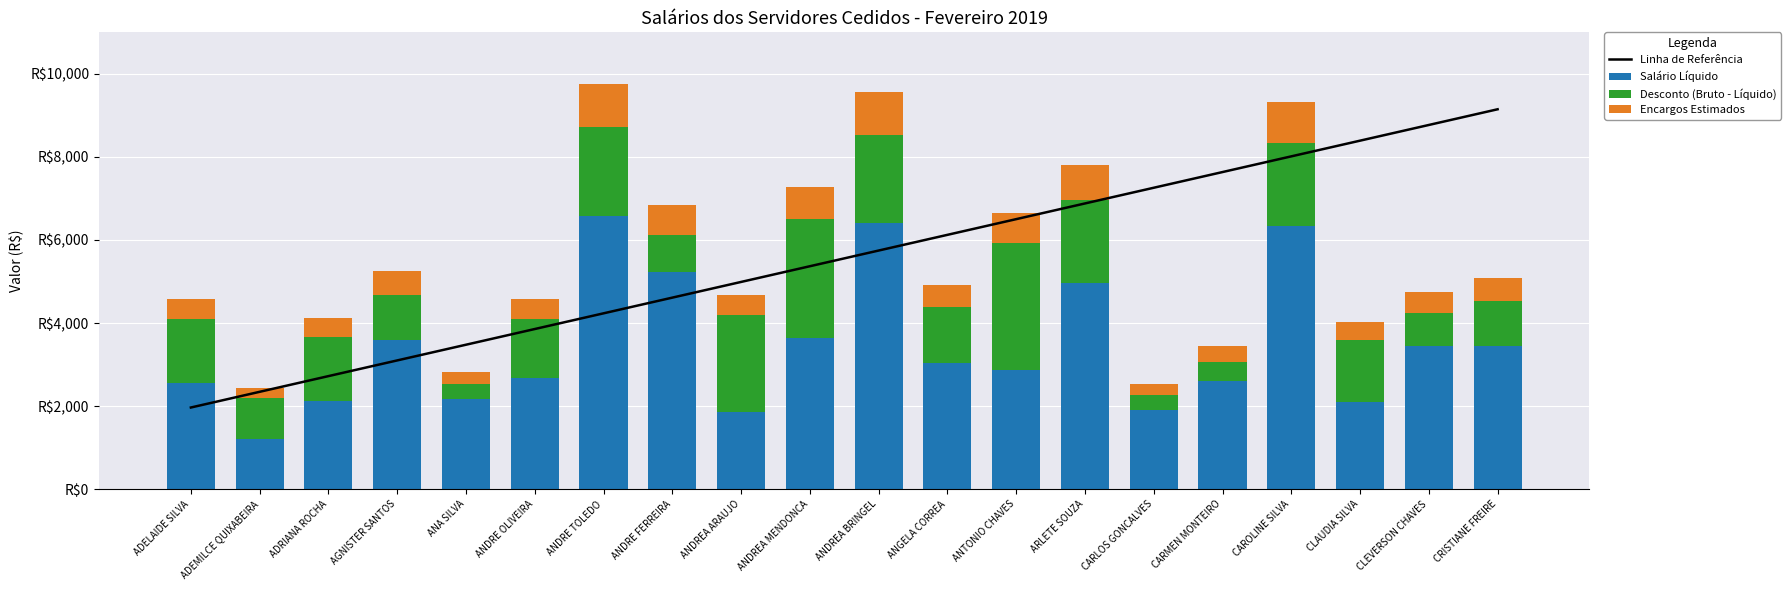

Reading left to right, list all the values displayed in this chart.

Linha de Referência: ADELAIDE SILVA=1967.4	ADEMILCE QUIXABEIRA=2345.3	ADRIANA ROCHA=2723.2	AGNISTER SANTOS=3101.1	ANA SILVA=3479.0	ANDRE OLIVEIRA=3856.9	ANDRE TOLEDO=4234.8	ANDRE FERREIRA=4612.7	ANDREA ARAUJO=4990.6	ANDREA MENDONCA=5368.5	ANDREA BRINGEL=5746.5	ANGELA CORREA=6124.4	ANTONIO CHAVES=6502.3	ARLETE SOUZA=6880.2	CARLOS GONCALVES=7258.1	CARMEN MONTEIRO=7636.0	CAROLINE SILVA=8013.9	CLAUDIA SILVA=8391.8	CLEVERSON CHAVES=8769.7	CRISTIANE FREIRE=9147.6
Salário Líquido: ADELAIDE SILVA=2569.5	ADEMILCE QUIXABEIRA=1216.6	ADRIANA ROCHA=2128.7	AGNISTER SANTOS=3588.0	ANA SILVA=2176.6	ANDRE OLIVEIRA=2668.1	ANDRE TOLEDO=6577.6	ANDRE FERREIRA=5218.5	ANDREA ARAUJO=1860.9	ANDREA MENDONCA=3648.1	ANDREA BRINGEL=6399.0	ANGELA CORREA=3036.9	ANTONIO CHAVES=2867.0	ARLETE SOUZA=4972.7	CARLOS GONCALVES=1916.8	CARMEN MONTEIRO=2602.7	CAROLINE SILVA=6337.4	CLAUDIA SILVA=2101.7	CLEVERSON CHAVES=3450.2	CRISTIANE FREIRE=3460.3
Desconto (Bruto - Líquido): ADELAIDE SILVA=1521.1	ADEMILCE QUIXABEIRA=969.3	ADRIANA ROCHA=1547.3	AGNISTER SANTOS=1093.9	ANA SILVA=352.2	ANDRE OLIVEIRA=1422.5	ANDRE TOLEDO=2134.5	ANDRE FERREIRA=892.2	ANDREA ARAUJO=2324.3	ANDREA MENDONCA=2848.7	ANDREA BRINGEL=2135.4	ANGELA CORREA=1342.9	ANTONIO CHAVES=3063.0	ARLETE SOUZA=1991.8	CARLOS GONCALVES=351.3	CARMEN MONTEIRO=471.2	CAROLINE SILVA=1991.8	CLAUDIA SILVA=1488.9	CLEVERSON CHAVES=785.0	CRISTIANE FREIRE=1077.0
Encargos Estimados: ADELAIDE SILVA=490.9	ADEMILCE QUIXABEIRA=262.3	ADRIANA ROCHA=441.1	AGNISTER SANTOS=561.8	ANA SILVA=303.5	ANDRE OLIVEIRA=490.9	ANDRE TOLEDO=1045.4	ANDRE FERREIRA=733.3	ANDREA ARAUJO=502.2	ANDREA MENDONCA=779.6	ANDREA BRINGEL=1024.1	ANGELA CORREA=525.6	ANTONIO CHAVES=711.6	ARLETE SOUZA=835.7	CARLOS GONCALVES=272.2	CARMEN MONTEIRO=368.9	CAROLINE SILVA=999.5	CLAUDIA SILVA=430.9	CLEVERSON CHAVES=508.2	CRISTIANE FREIRE=544.5